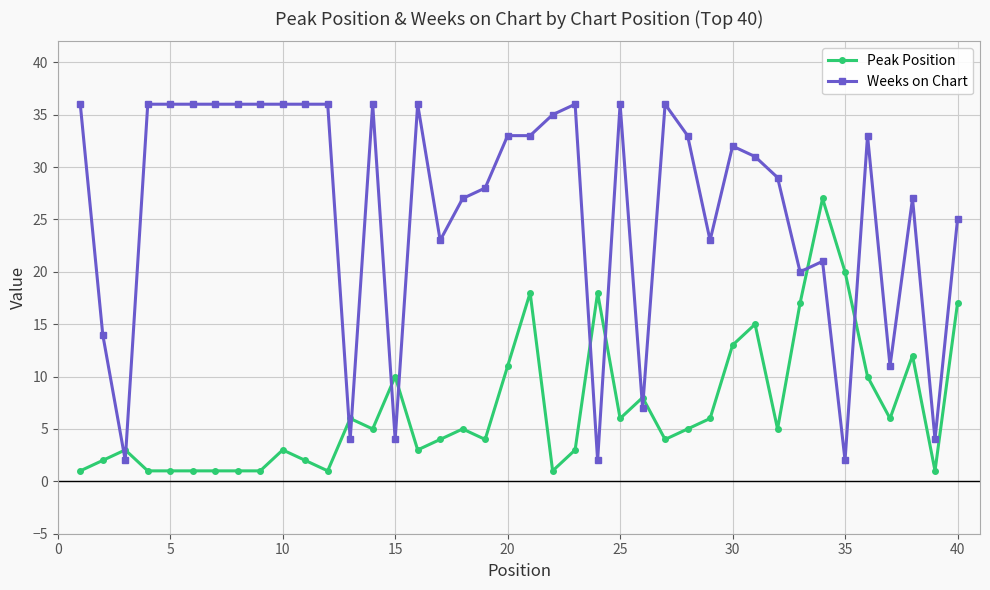

True or false: Peak Position and Weeks on Chart cross at least once.

True